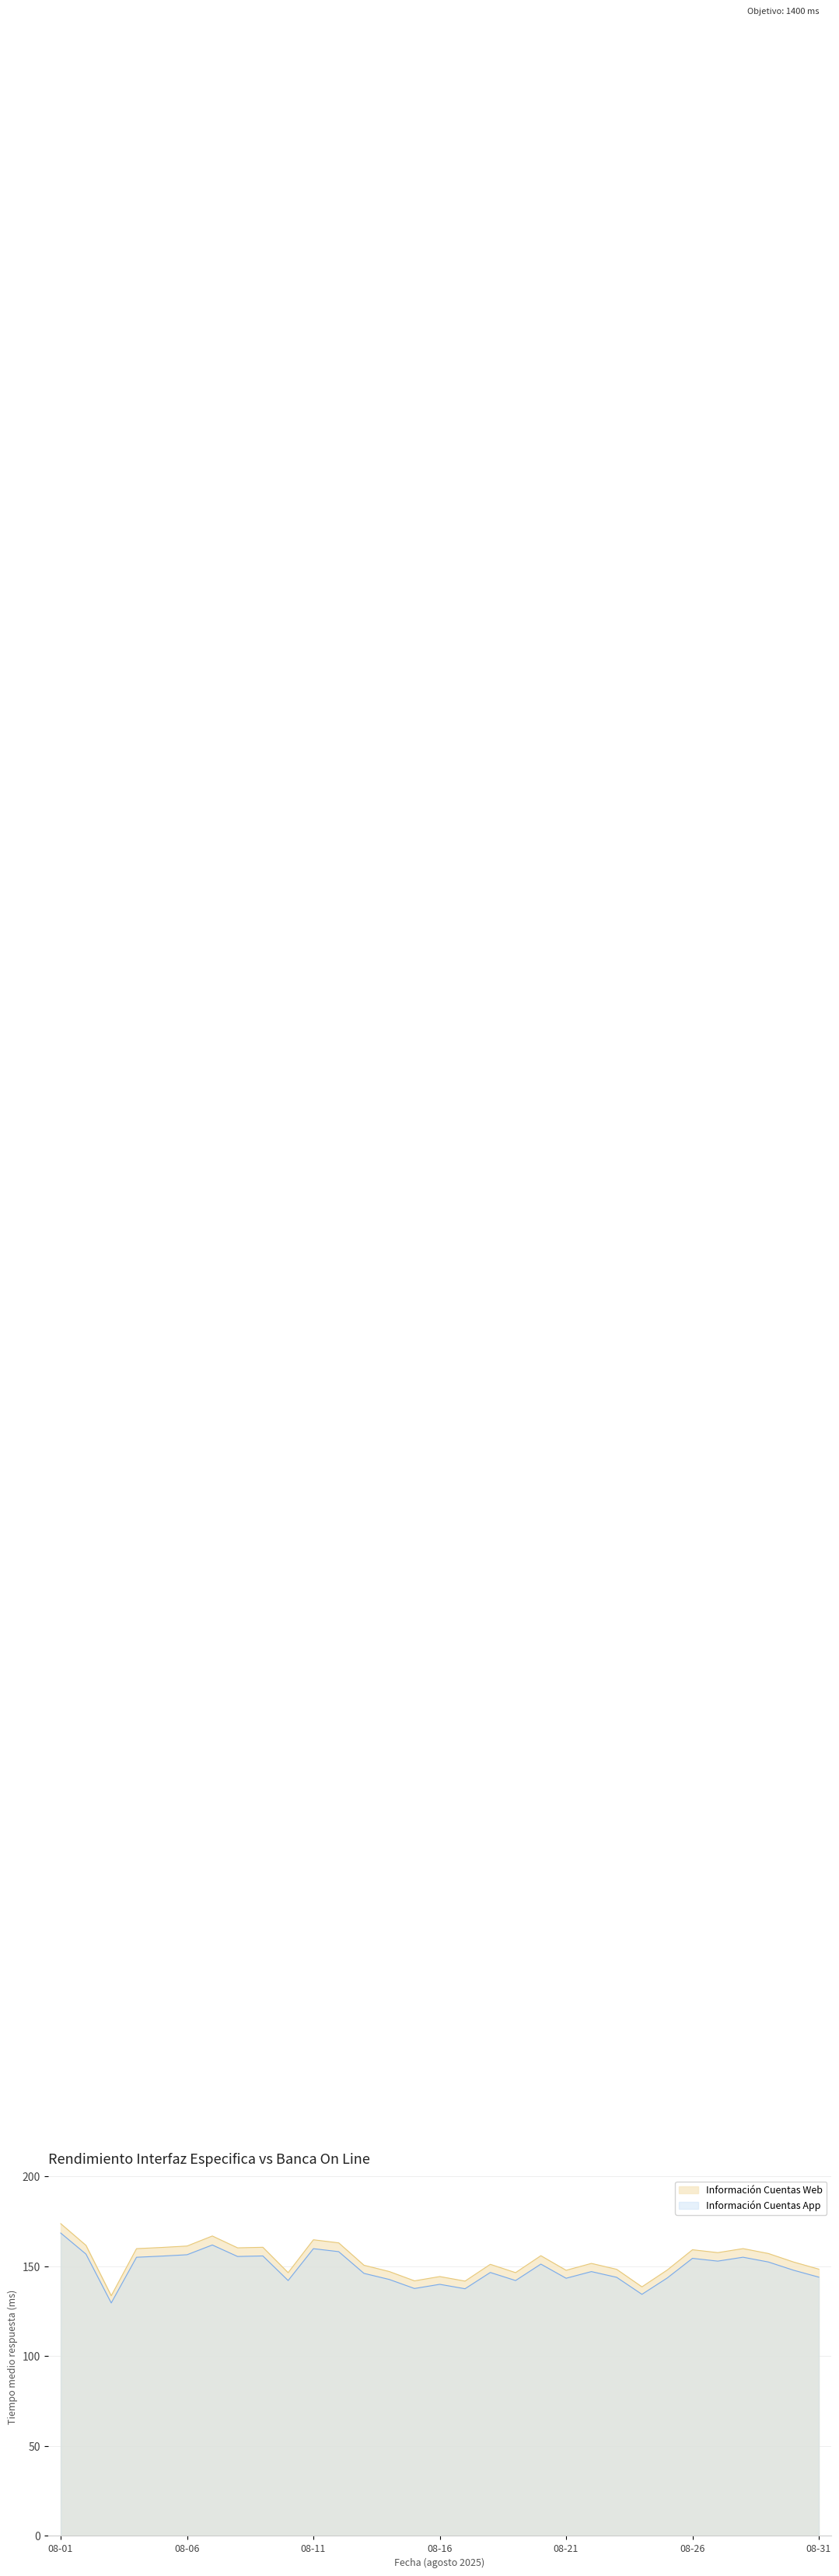

Does the chart display data point markers on the line(s)?

No